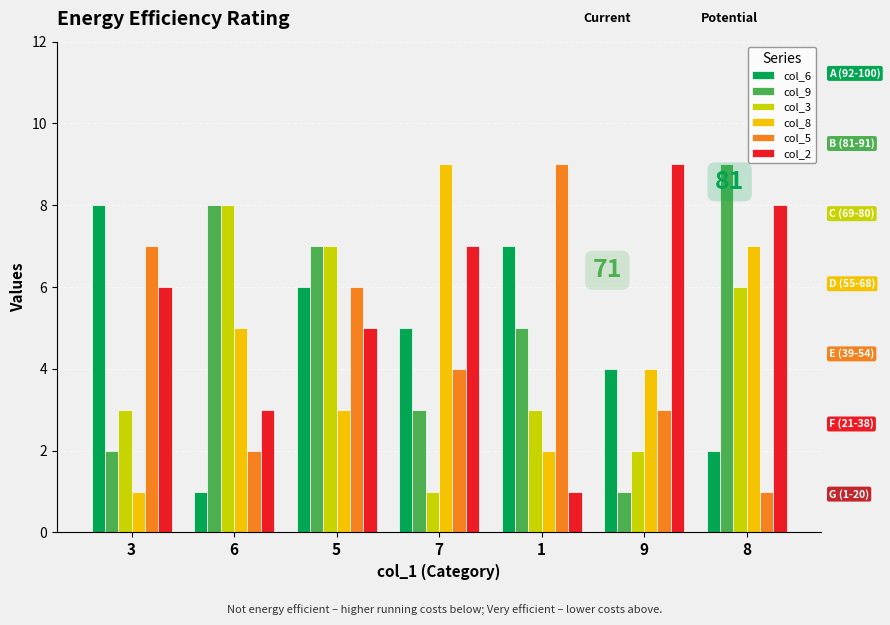

Reading left to right, transcribe all the data shown in this chart.

col_6: 8	1	6	5	7	4	2
col_9: 2	8	7	3	5	1	9
col_3: 3	8	7	1	3	2	6
col_8: 1	5	3	9	2	4	7
col_5: 7	2	6	4	9	3	1
col_2: 6	3	5	7	1	9	8